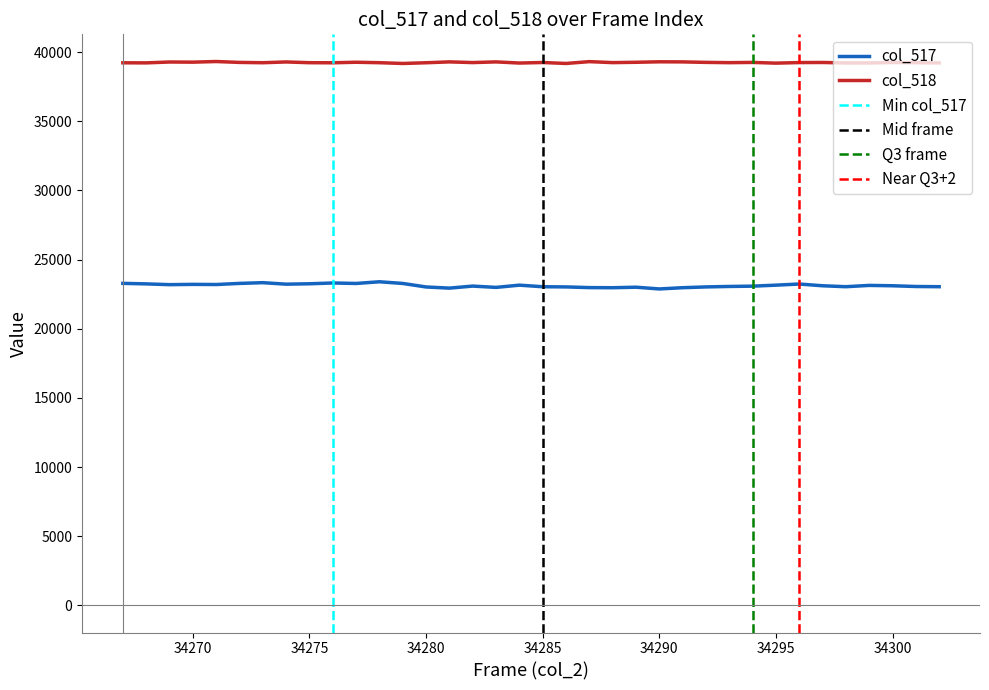

At how many categories does at least one series exceed 30195?

36